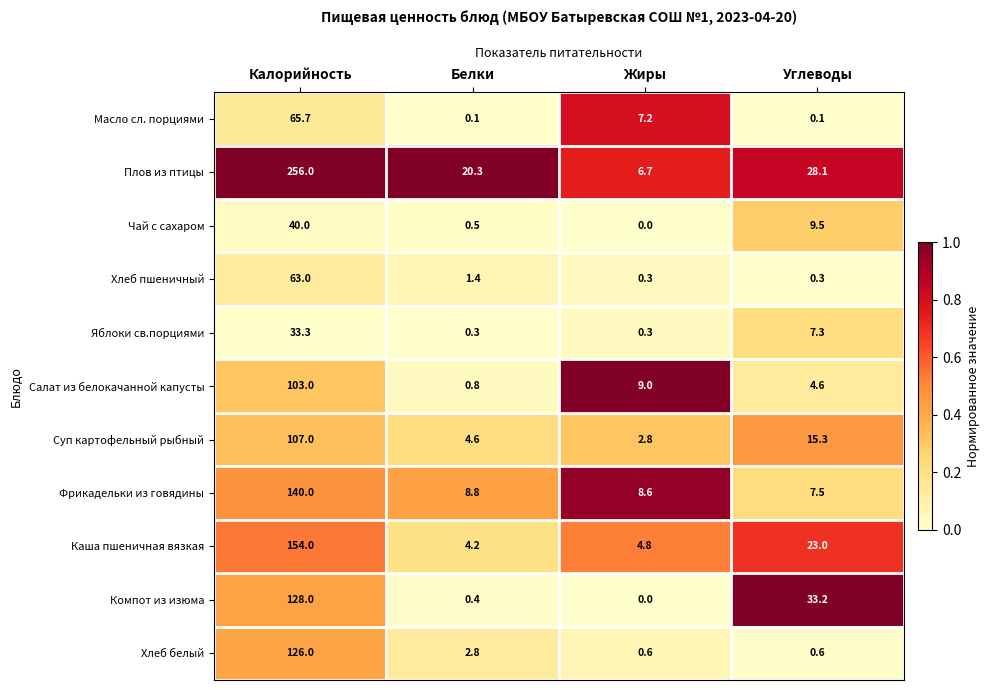

List the series in order of their peak value, lowest first.

Яблоки св.порциями, Чай с сахаром, Хлеб пшеничный, Масло сл. порциями, Салат из белокачанной капусты, Суп картофельный рыбный, Хлеб белый, Компот из изюма, Фрикадельки из говядины, Каша пшеничная вязкая, Плов из птицы